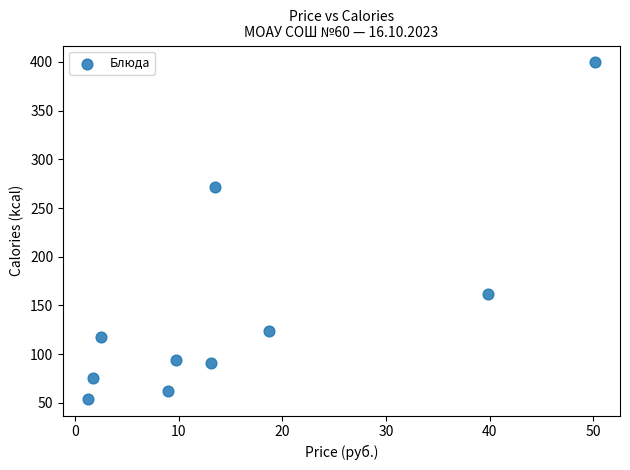

What is the average Y value?

145.2